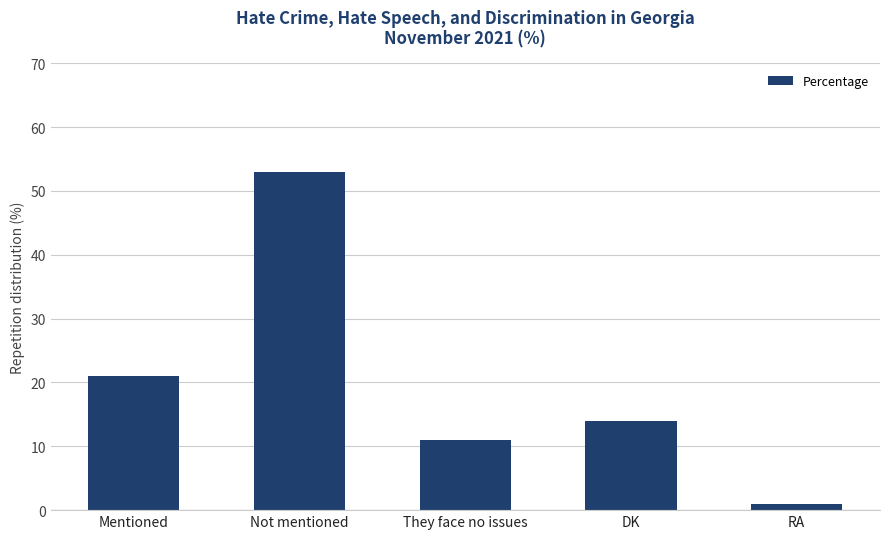

The value at Not mentioned is 53. True or false?

True